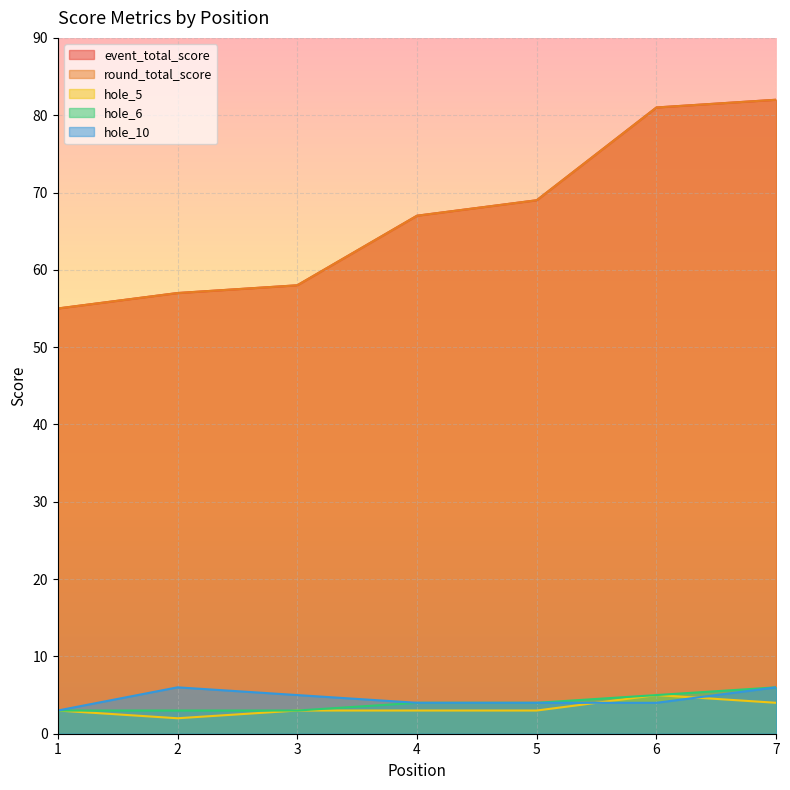

List the labels in order of hole_10 value, largest first.

2, 7, 3, 4, 5, 6, 1